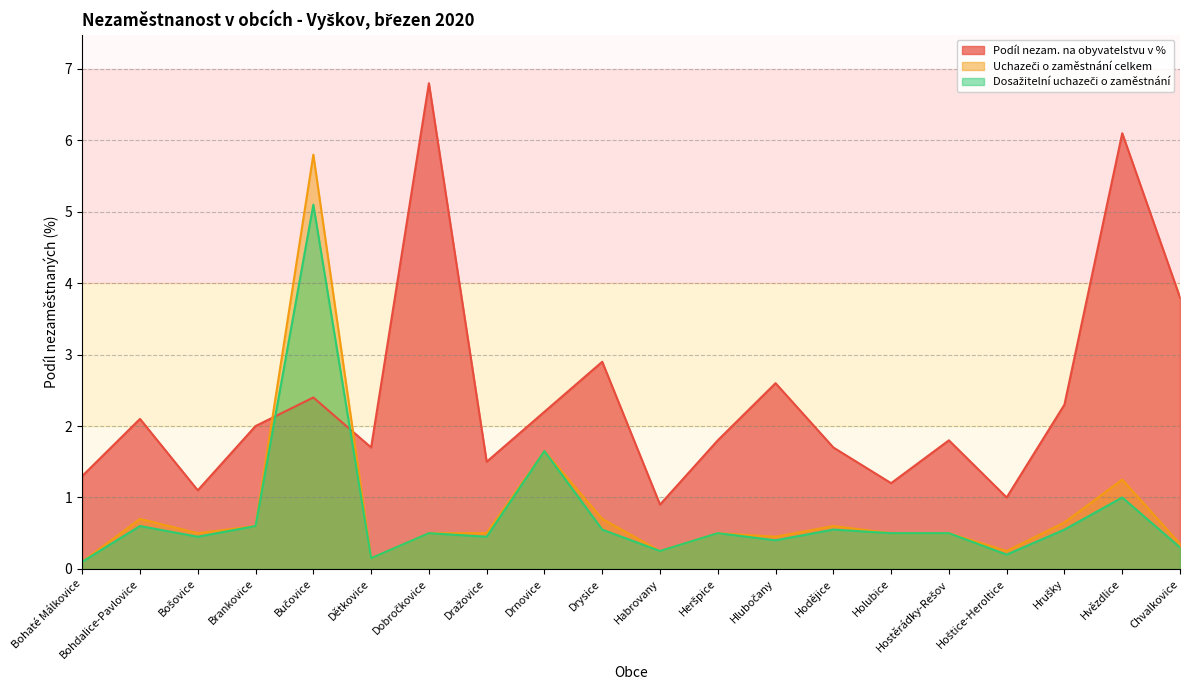

How many intersections are there between Podíl nezam. na obyvatelstvu v % and Uchazeči o zaměstnání celkem?

2